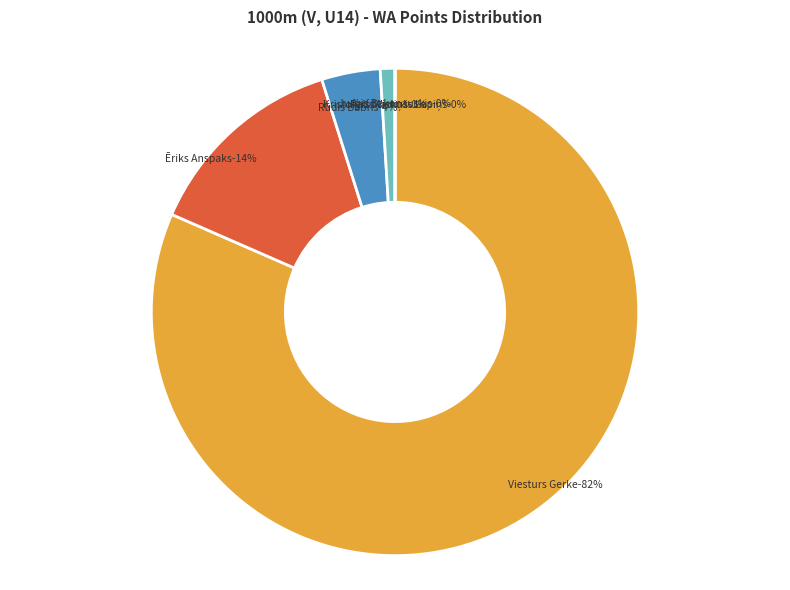

How much of the chart is everything except Ēriks Anspaks?

86.4%